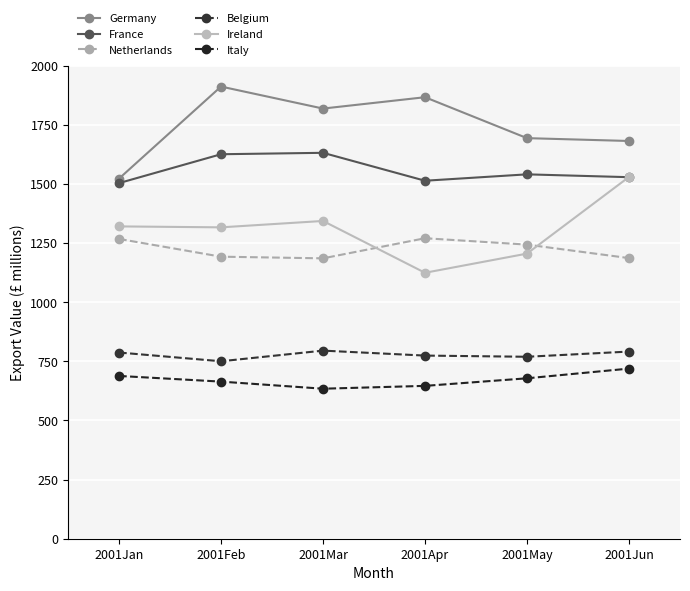

Reading left to right, transcribe all the data shown in this chart.

Germany: 2001Jan=1522	2001Feb=1911	2001Mar=1818	2001Apr=1866	2001May=1693	2001Jun=1681
France: 2001Jan=1503	2001Feb=1625	2001Mar=1631	2001Apr=1513	2001May=1540	2001Jun=1528
Netherlands: 2001Jan=1267	2001Feb=1192	2001Mar=1185	2001Apr=1270	2001May=1243	2001Jun=1186
Belgium: 2001Jan=787	2001Feb=750	2001Mar=795	2001Apr=774	2001May=769	2001Jun=791
Ireland: 2001Jan=1320	2001Feb=1316	2001Mar=1343	2001Apr=1124	2001May=1205	2001Jun=1529
Italy: 2001Jan=688	2001Feb=664	2001Mar=634	2001Apr=646	2001May=678	2001Jun=719